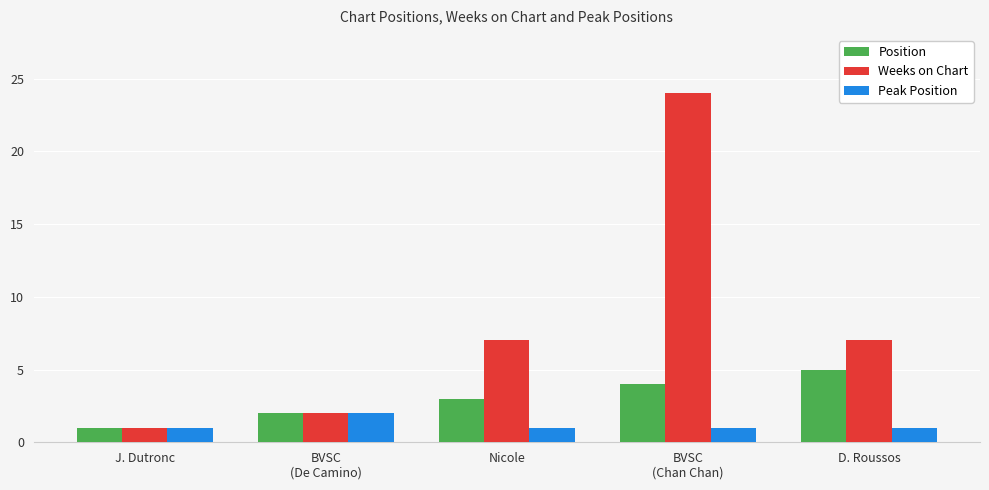

What is the smallest value displayed?

1